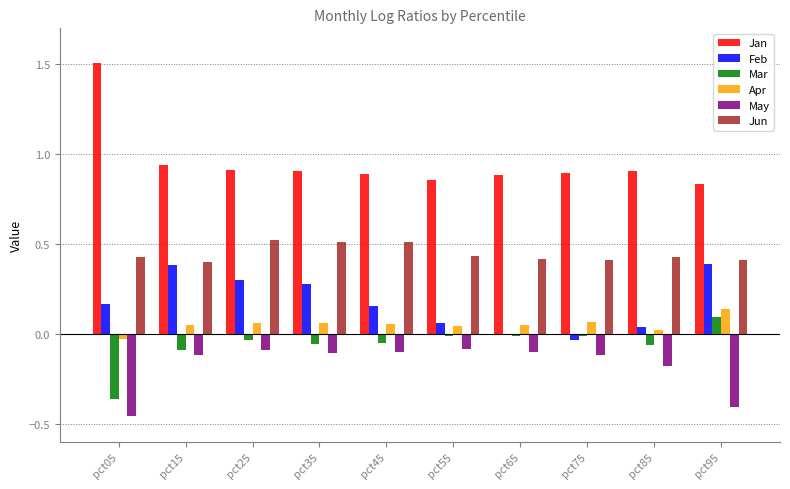

What is the maximum value shown in the chart?

1.5